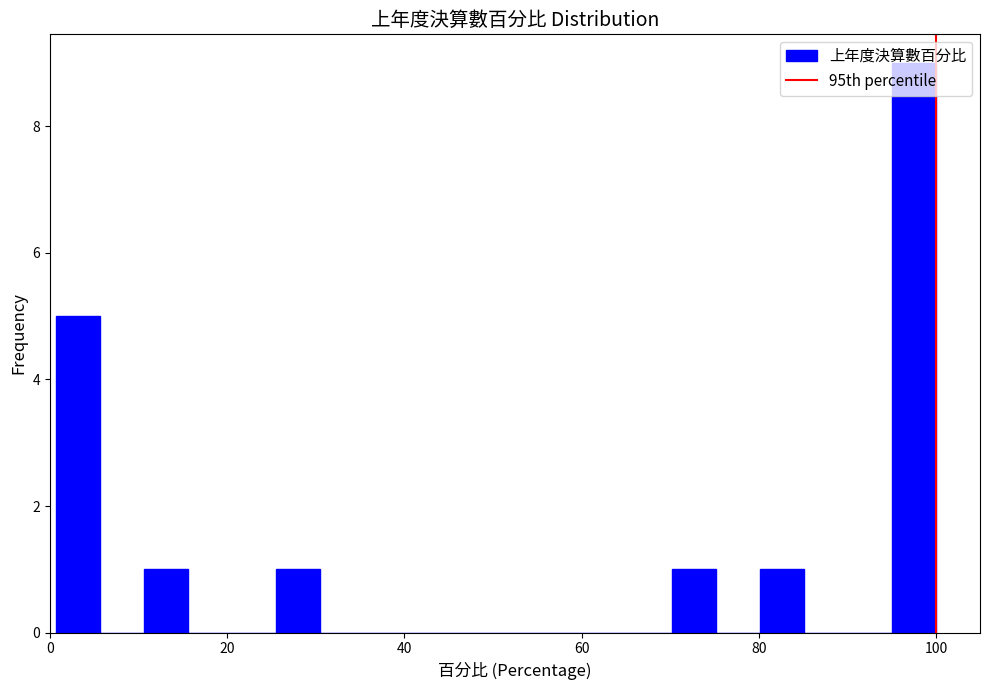

Around what value on the x-axis is the tallest bar? Give the approximate position of its centre, as read against the axis.

98